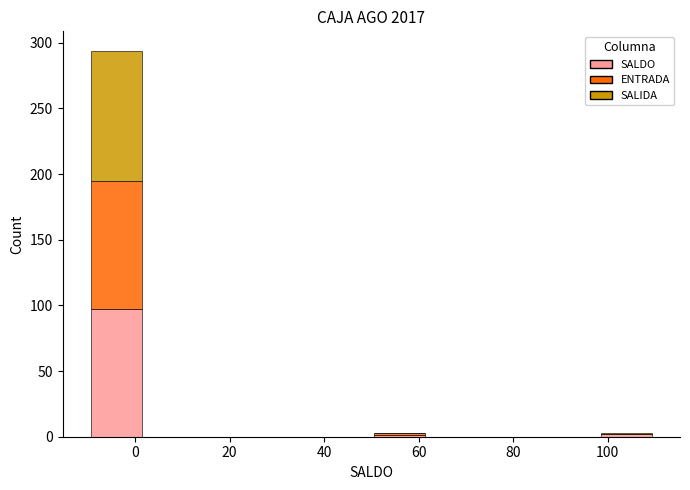

Reading left to right, transcribe this chart: for each stacked bar, give the range it covers on the x-axis and its total height. The values are not printed on the chart, so give them approximately, as read against the axis.

-10 to 2: 295
2 to 14: 0
14 to 26: 0
26 to 38: 0
38 to 50: 0
50 to 62: under 5
62 to 74: 0
74 to 86: 0
86 to 98: 0
98 to 110: under 5